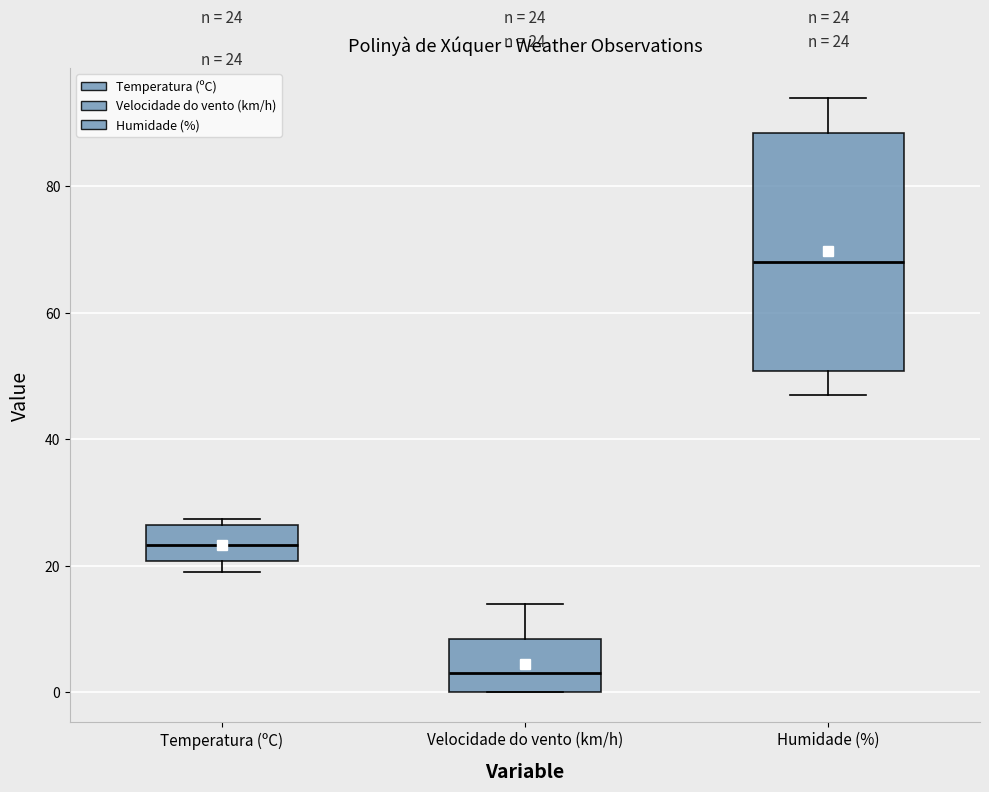

Which box has the lowest median line?

Velocidade do vento (km/h)